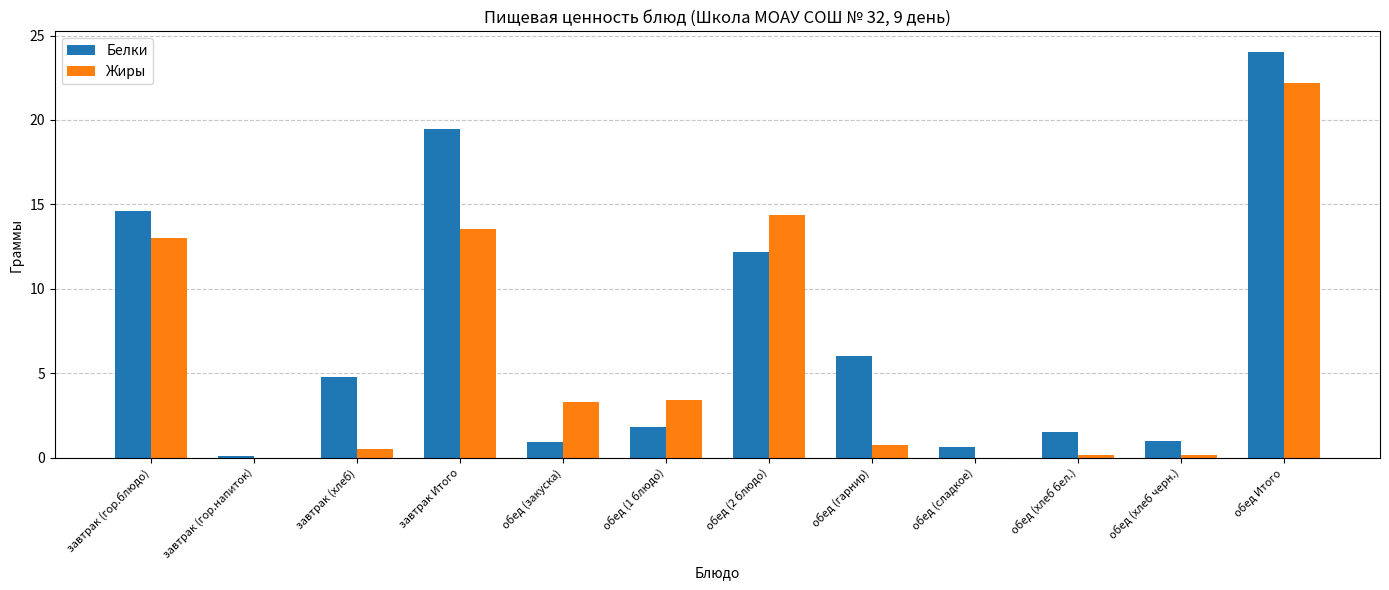

At which label does Белки reach its peak?

обед Итого